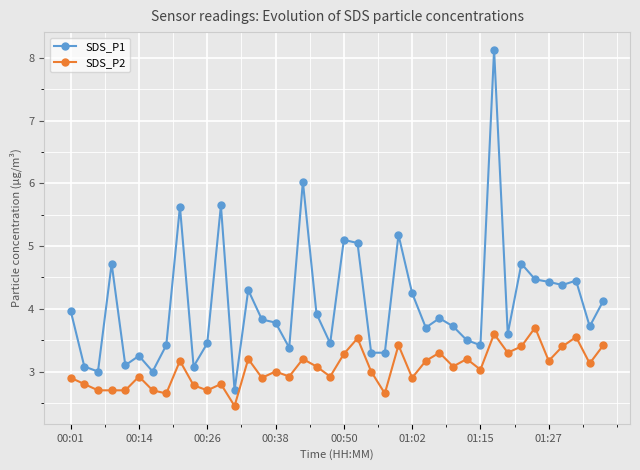

Does the chart display data point markers on the line(s)?

Yes